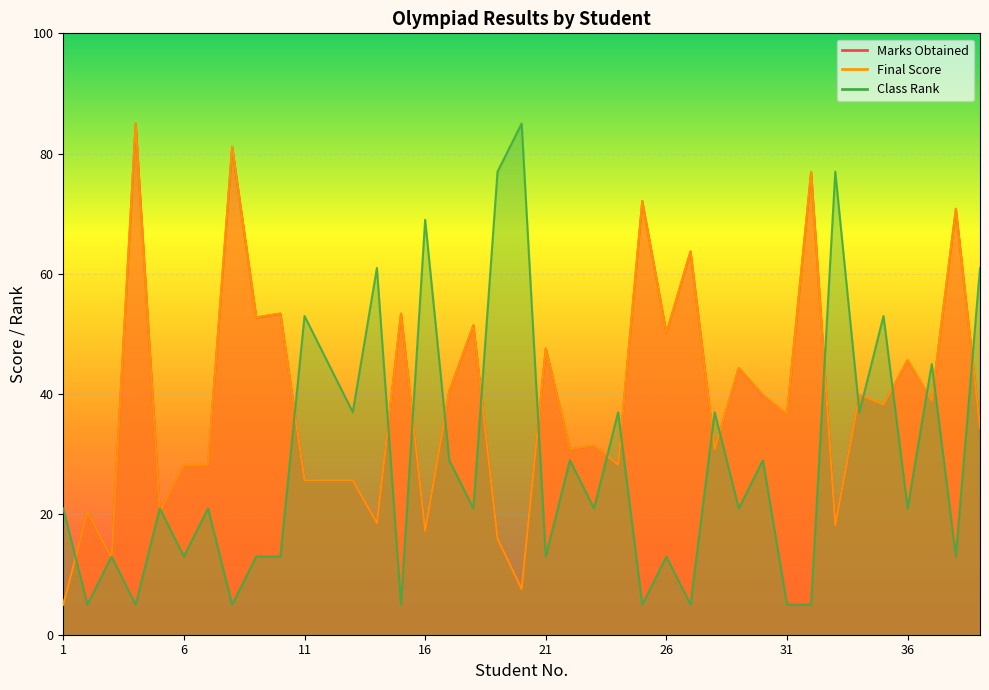

What is the difference between the Marks Obtained values at 35 and 25?

33.9